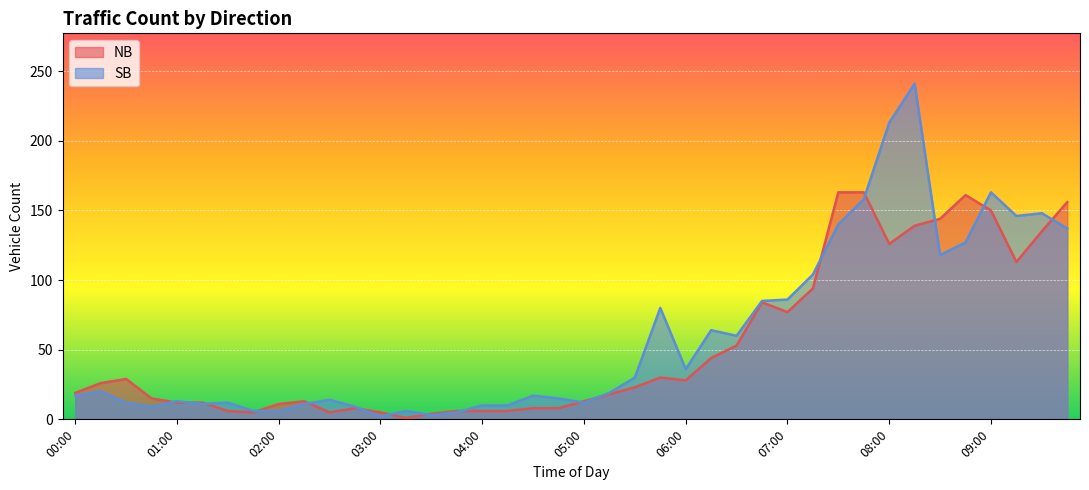

The SB series shows 19 at 01:00. True or false?

False